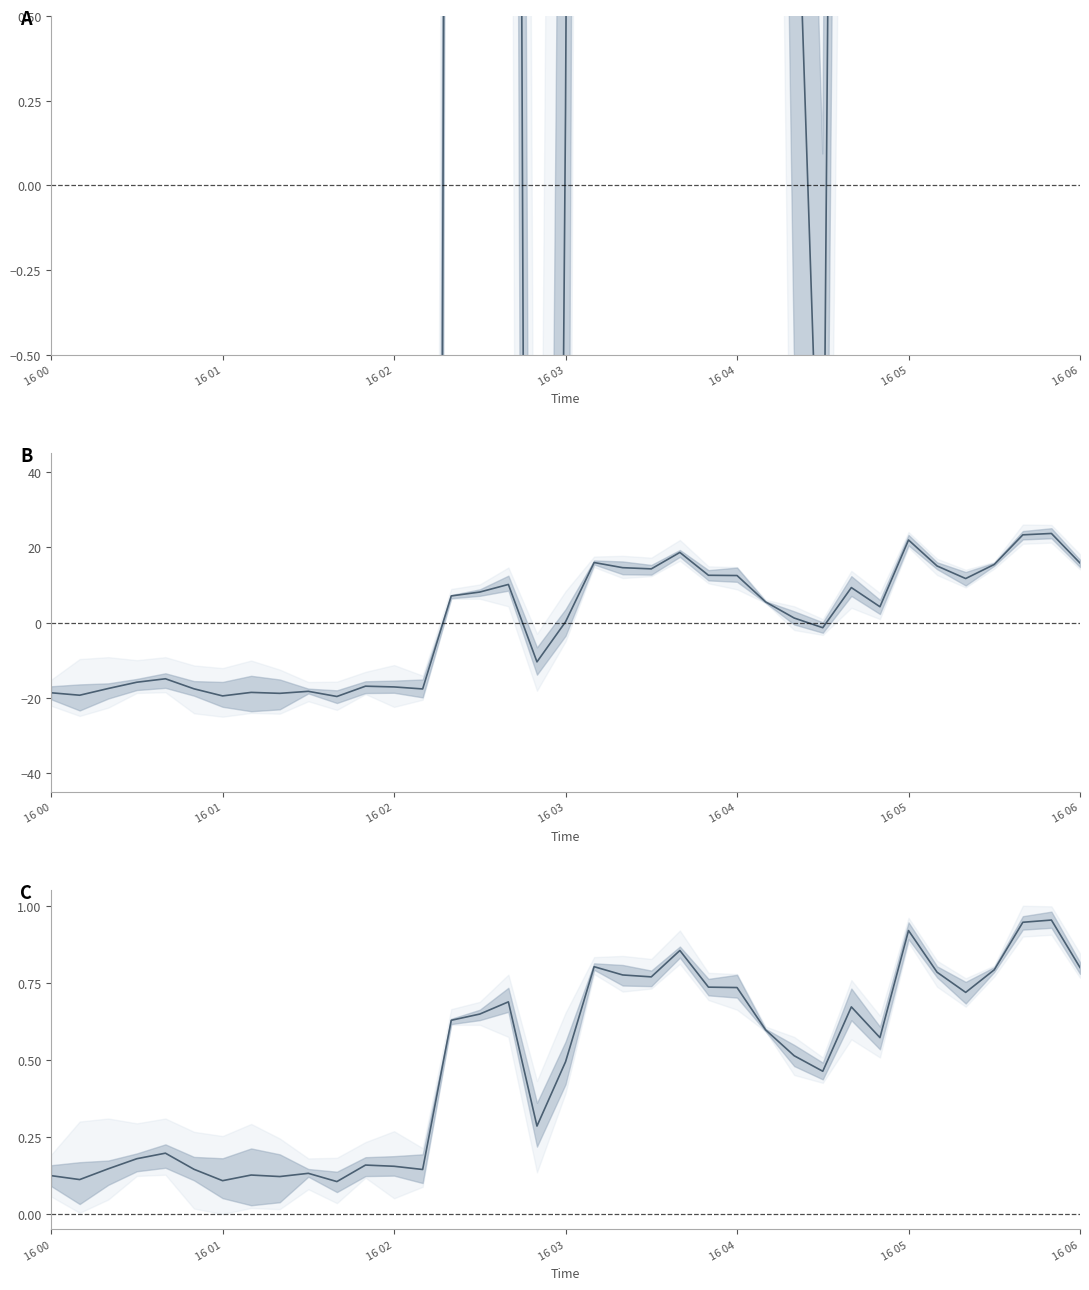

How many interior local peaks (higher than both neighbors) does the data have?

10